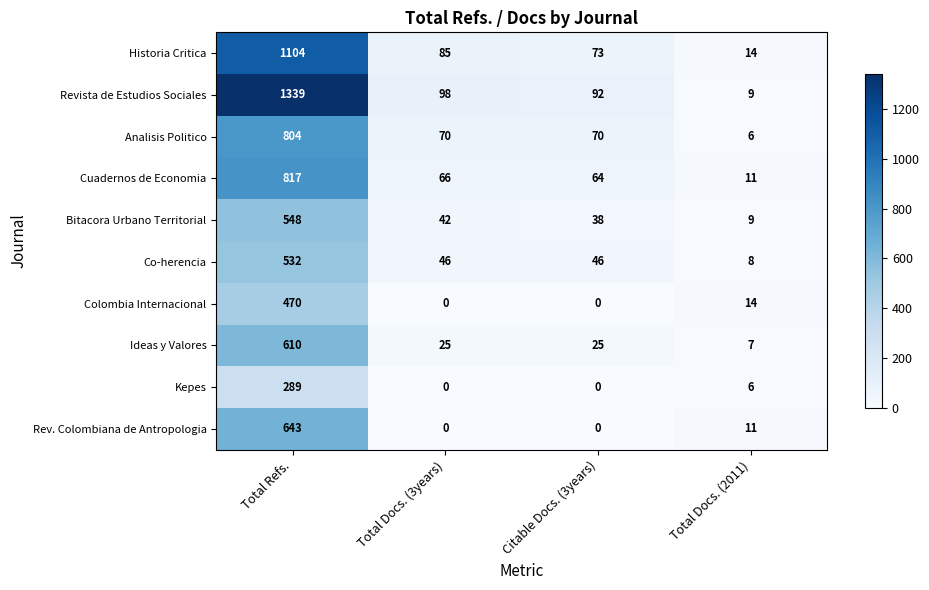

Is it true that Revista de Estudios Sociales equals 41 at Total Docs. (3years)?

False